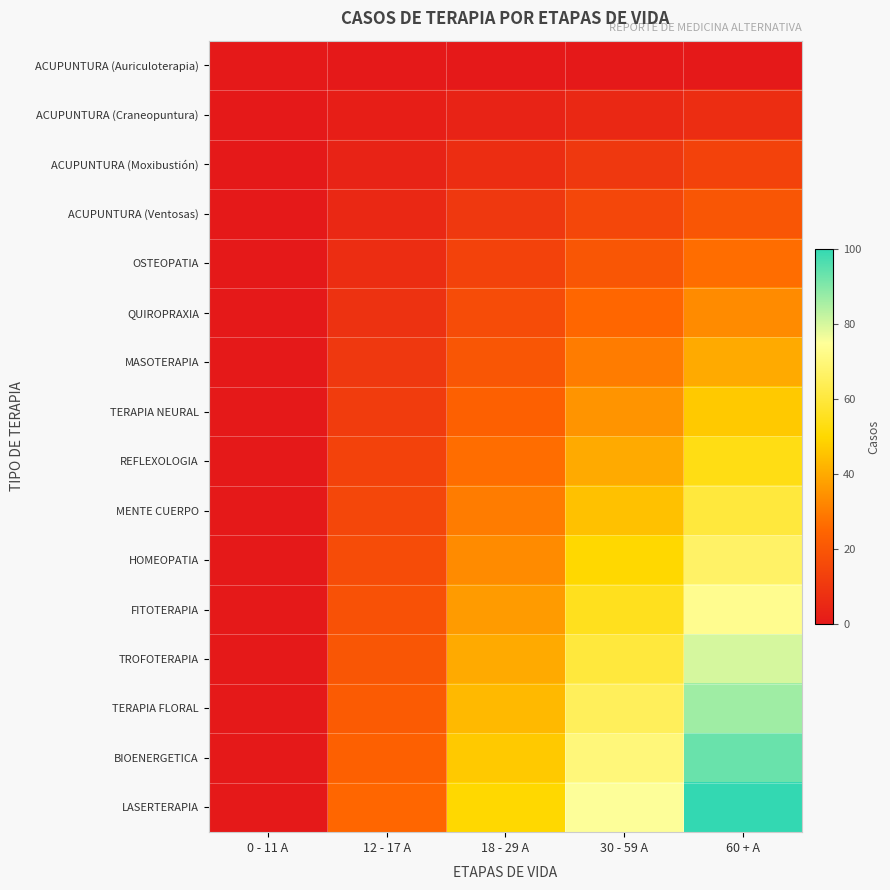

At which category is the sum across all series the highest?

60 + A